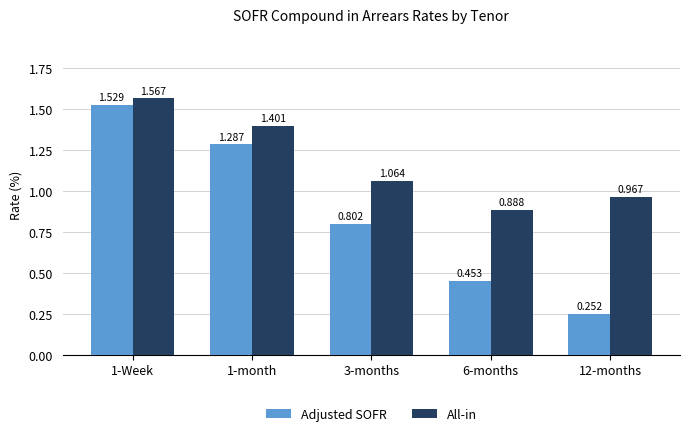

How many groups of bars are there?

5